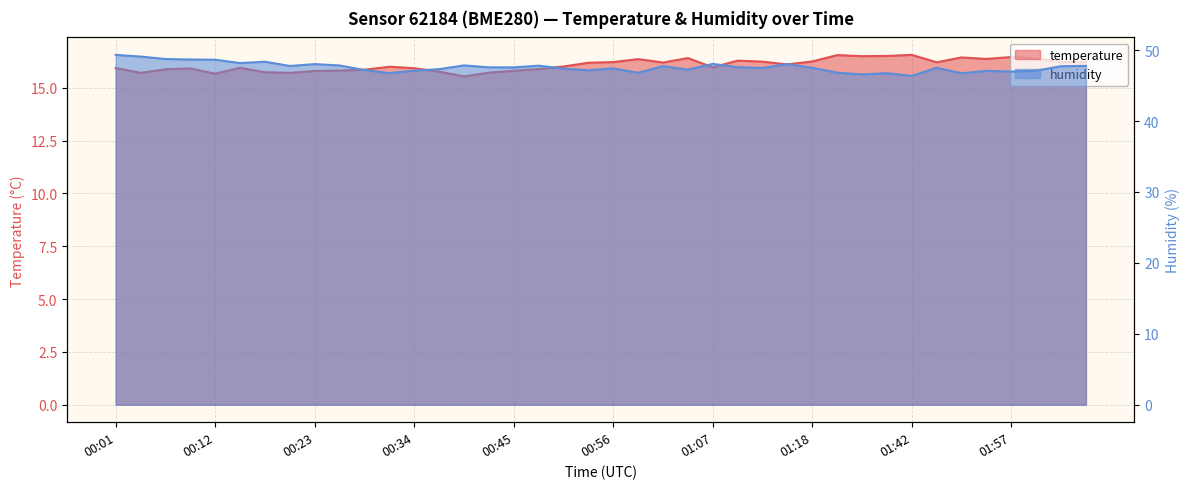

In temperature, how many points are lower than both neighbors (excluding endpoints)?

10